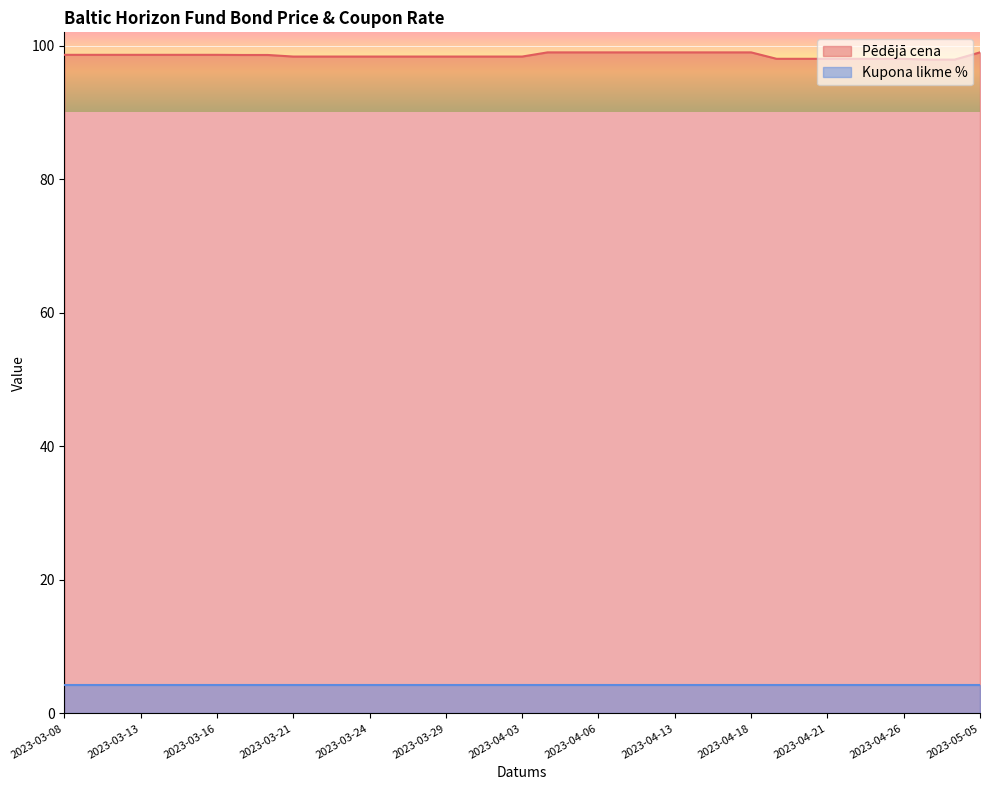

List the labels in order of value, smallest first.

2023-04-27, 2023-04-28, 2023-04-19, 2023-04-20, 2023-04-21, 2023-04-24, 2023-04-25, 2023-04-26, 2023-03-21, 2023-03-22, 2023-03-23, 2023-03-24, 2023-03-27, 2023-03-28, 2023-03-29, 2023-03-30, 2023-03-31, 2023-04-03, 2023-03-17, 2023-03-20, 2023-03-08, 2023-03-09, 2023-03-10, 2023-03-13, 2023-03-14, 2023-03-15, 2023-03-16, 2023-04-04, 2023-04-05, 2023-04-06, 2023-04-11, 2023-04-12, 2023-04-13, 2023-04-14, 2023-04-17, 2023-04-18, 2023-05-05